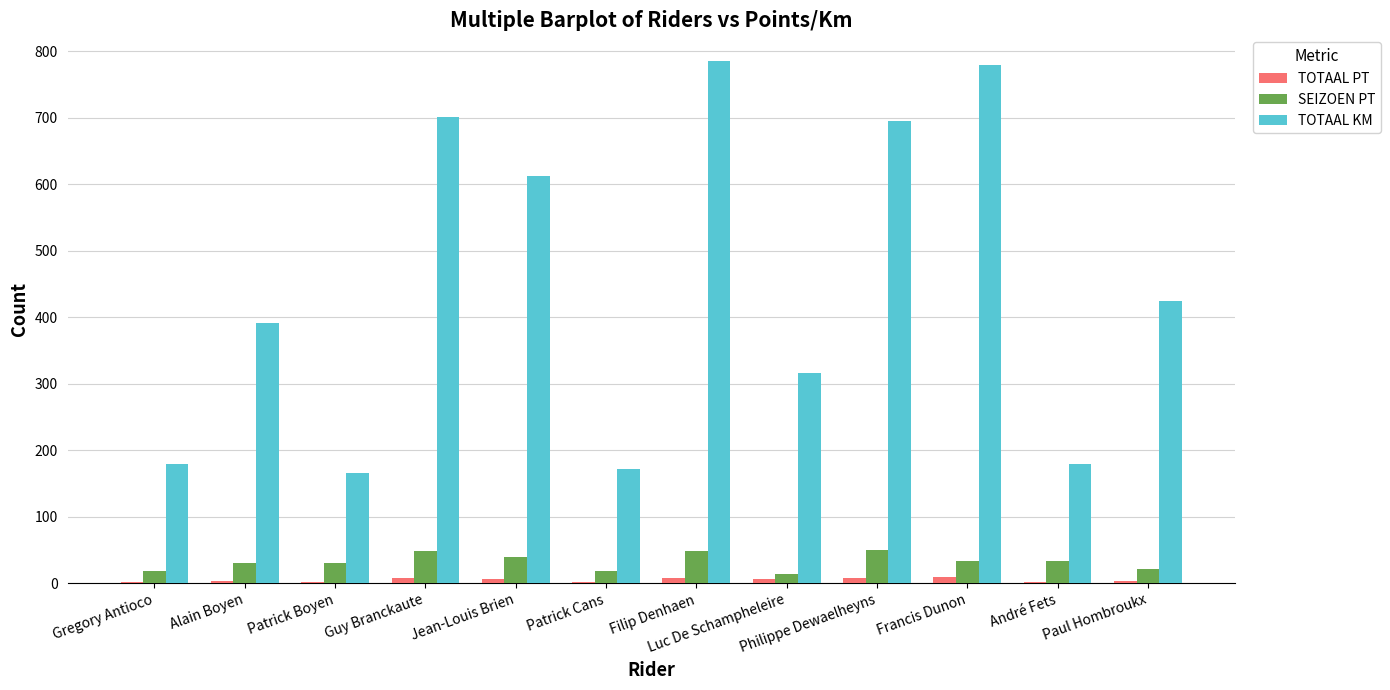

How many distinct data groups are displayed?

3